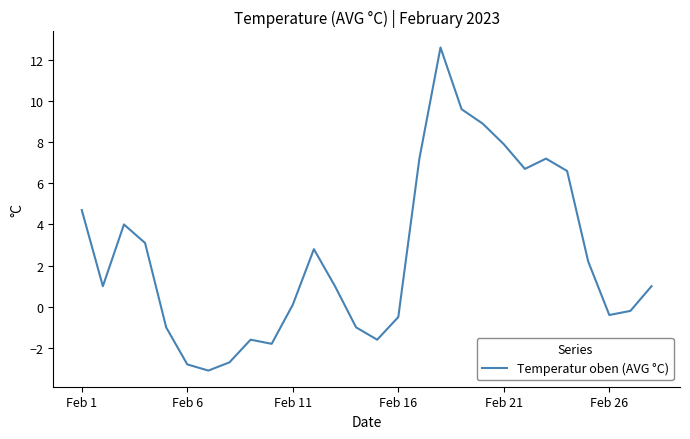

Is this an area chart (filled region under the line)?

No